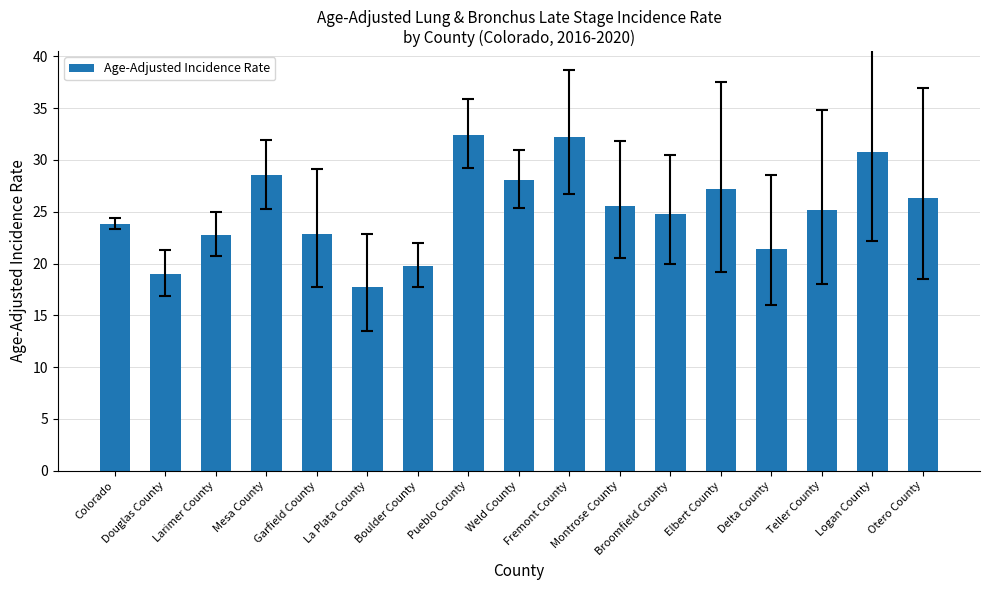

True or false: the data shows 38.6 at Weld County.

False